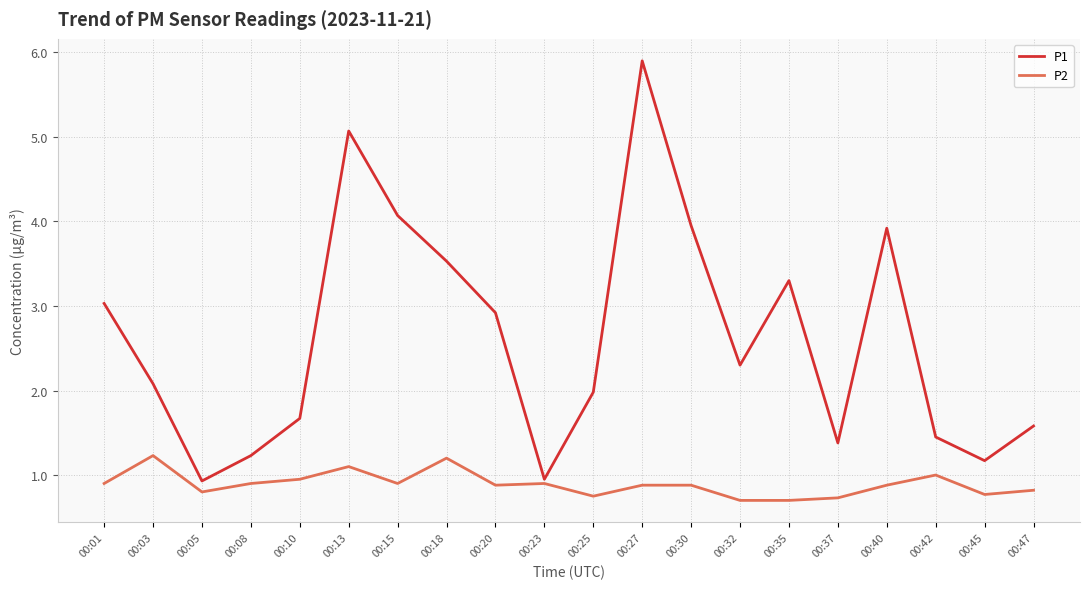

List the series in order of their peak value, lowest first.

P2, P1